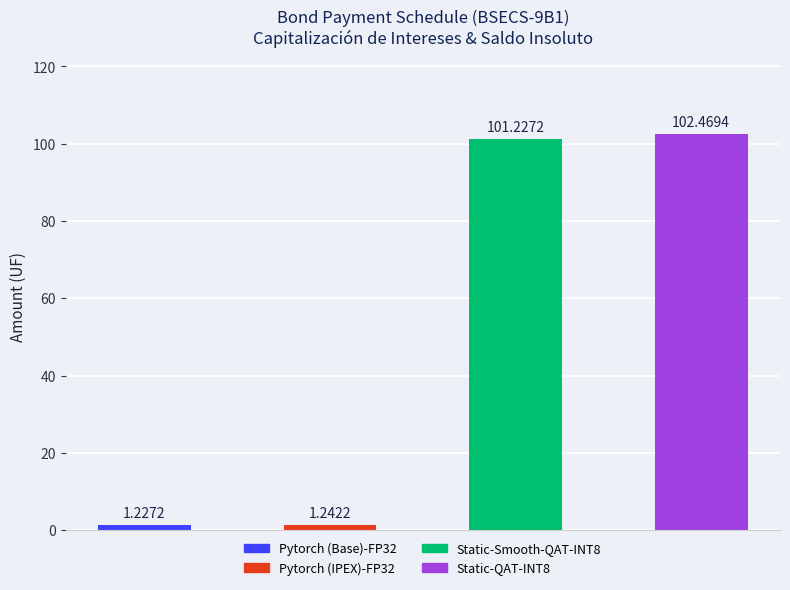

What is the difference between the maximum and minimum values?

101.2